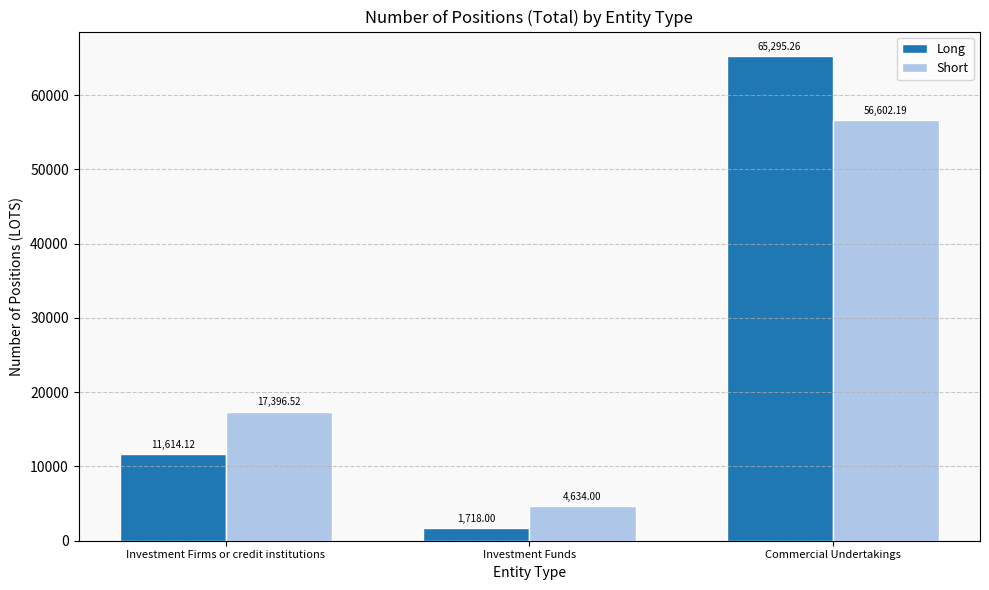

Rank the series by their average value, from highest to lowest.

Short, Long